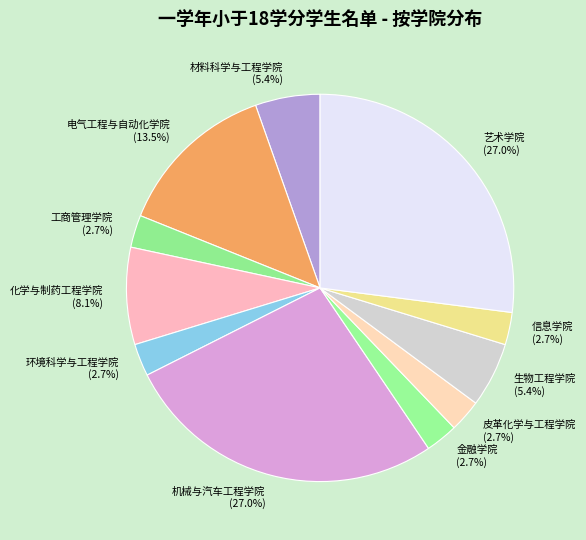

What percentage is NOT represented by 金融学院?

97.3%